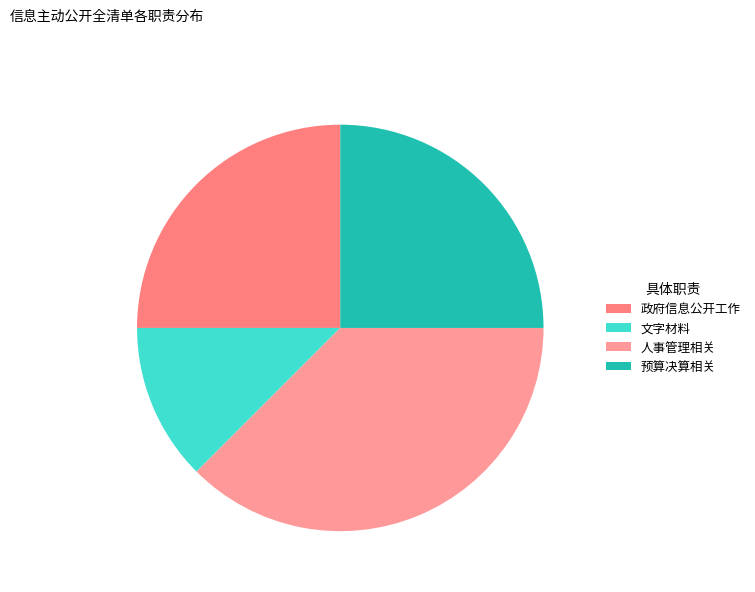

How many slices are in this pie chart?

4